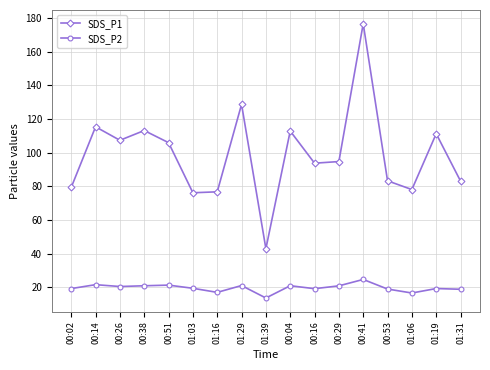

Does the chart display data point markers on the line(s)?

Yes